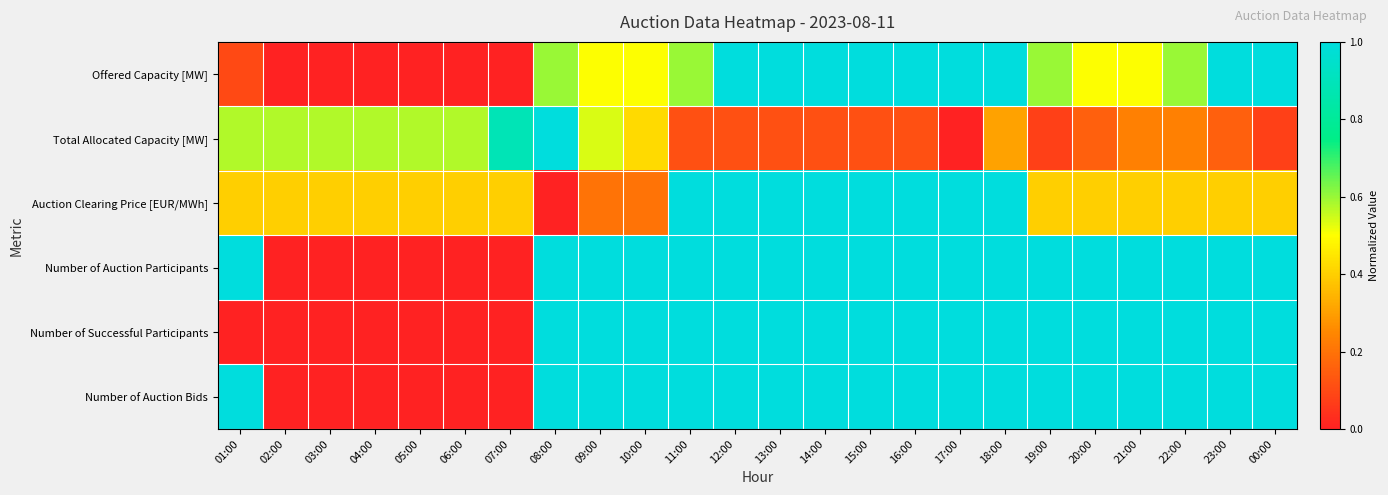

Reading left to right, transcribe all the data shown in this chart.

Offered Capacity [MW]: 01:00=0.1	02:00=0.0	03:00=0.0	04:00=0.0	05:00=0.0	06:00=0.0	07:00=0.0	08:00=0.6	09:00=0.5	10:00=0.5	11:00=0.6	12:00=1.0	13:00=1.0	14:00=1.0	15:00=1.0	16:00=1.0	17:00=1.0	18:00=1.0	19:00=0.6	20:00=0.5	21:00=0.5	22:00=0.6	23:00=1.0	00:00=1.0
Total Allocated Capacity [MW]: 01:00=0.6	02:00=0.6	03:00=0.6	04:00=0.6	05:00=0.6	06:00=0.6	07:00=0.9	08:00=1.0	09:00=0.5	10:00=0.4	11:00=0.1	12:00=0.1	13:00=0.1	14:00=0.1	15:00=0.1	16:00=0.1	17:00=0.0	18:00=0.3	19:00=0.1	20:00=0.2	21:00=0.2	22:00=0.2	23:00=0.2	00:00=0.1
Auction Clearing Price [EUR/MWh]: 01:00=0.4	02:00=0.4	03:00=0.4	04:00=0.4	05:00=0.4	06:00=0.4	07:00=0.4	08:00=0.0	09:00=0.2	10:00=0.2	11:00=1.0	12:00=1.0	13:00=1.0	14:00=1.0	15:00=1.0	16:00=1.0	17:00=1.0	18:00=1.0	19:00=0.4	20:00=0.4	21:00=0.4	22:00=0.4	23:00=0.4	00:00=0.4
Number of Auction Participants: 01:00=1.0	02:00=0.0	03:00=0.0	04:00=0.0	05:00=0.0	06:00=0.0	07:00=0.0	08:00=1.0	09:00=1.0	10:00=1.0	11:00=1.0	12:00=1.0	13:00=1.0	14:00=1.0	15:00=1.0	16:00=1.0	17:00=1.0	18:00=1.0	19:00=1.0	20:00=1.0	21:00=1.0	22:00=1.0	23:00=1.0	00:00=1.0
Number of Successful Participants: 01:00=0.0	02:00=0.0	03:00=0.0	04:00=0.0	05:00=0.0	06:00=0.0	07:00=0.0	08:00=1.0	09:00=1.0	10:00=1.0	11:00=1.0	12:00=1.0	13:00=1.0	14:00=1.0	15:00=1.0	16:00=1.0	17:00=1.0	18:00=1.0	19:00=1.0	20:00=1.0	21:00=1.0	22:00=1.0	23:00=1.0	00:00=1.0
Number of Auction Bids: 01:00=1.0	02:00=0.0	03:00=0.0	04:00=0.0	05:00=0.0	06:00=0.0	07:00=0.0	08:00=1.0	09:00=1.0	10:00=1.0	11:00=1.0	12:00=1.0	13:00=1.0	14:00=1.0	15:00=1.0	16:00=1.0	17:00=1.0	18:00=1.0	19:00=1.0	20:00=1.0	21:00=1.0	22:00=1.0	23:00=1.0	00:00=1.0